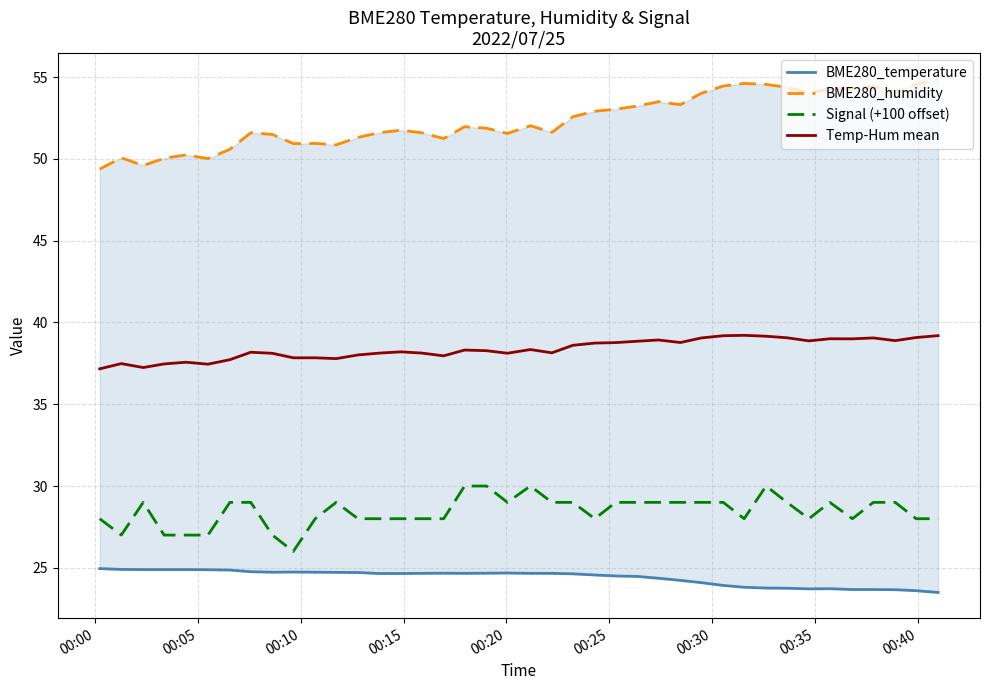

True or false: Signal (+100 offset) and Temp-Hum mean intersect in this chart.

False